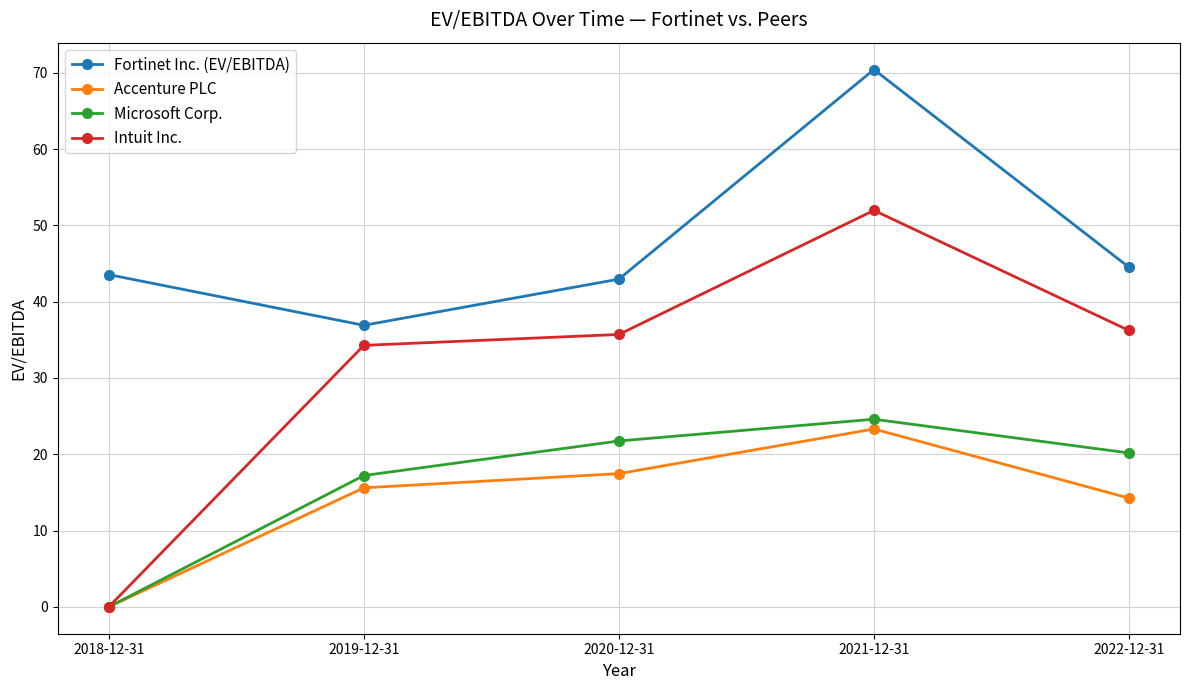

Between 2021-12-31 and 2022-12-31, which series saw the biggest shift?

Fortinet Inc. (EV/EBITDA)